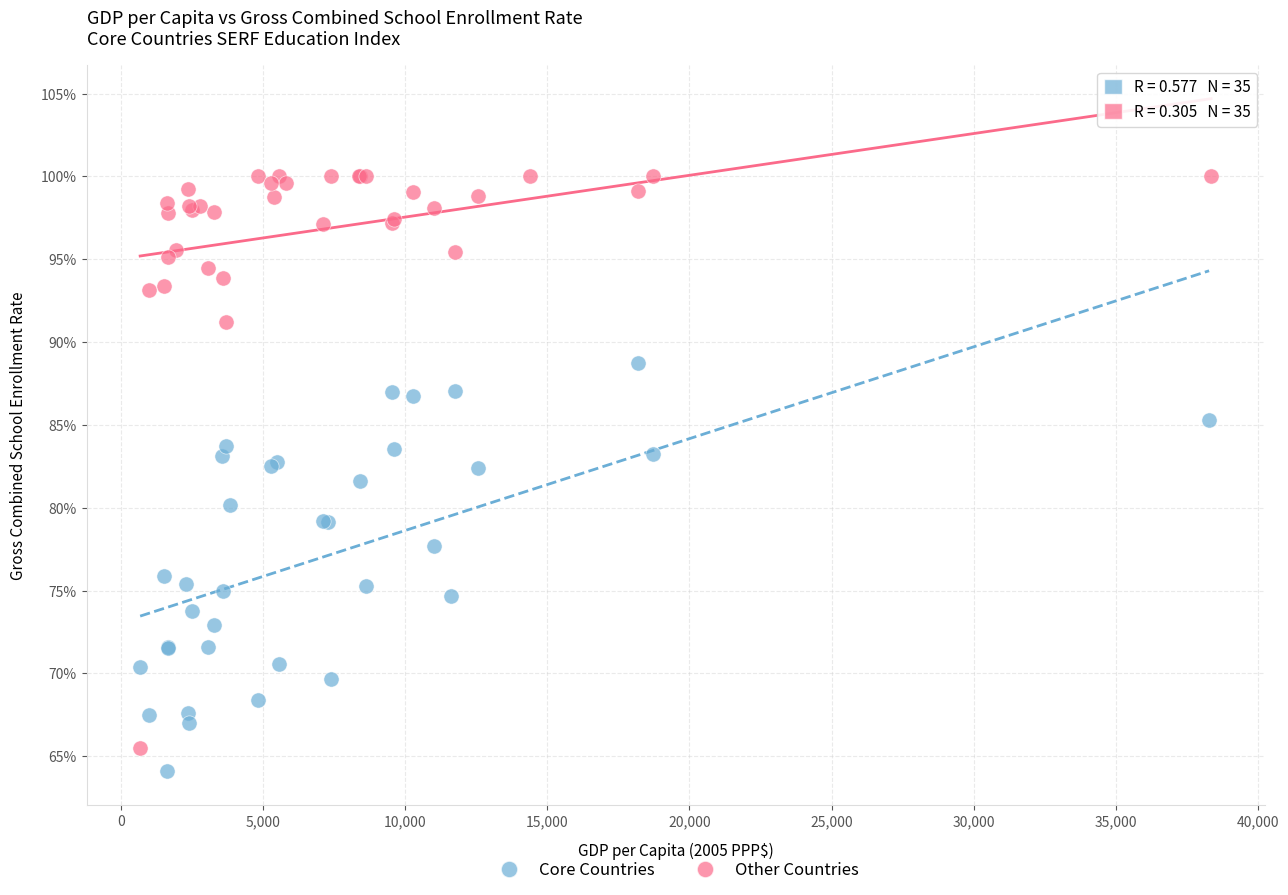

Which series has the widest spread of Y values?

Other Countries